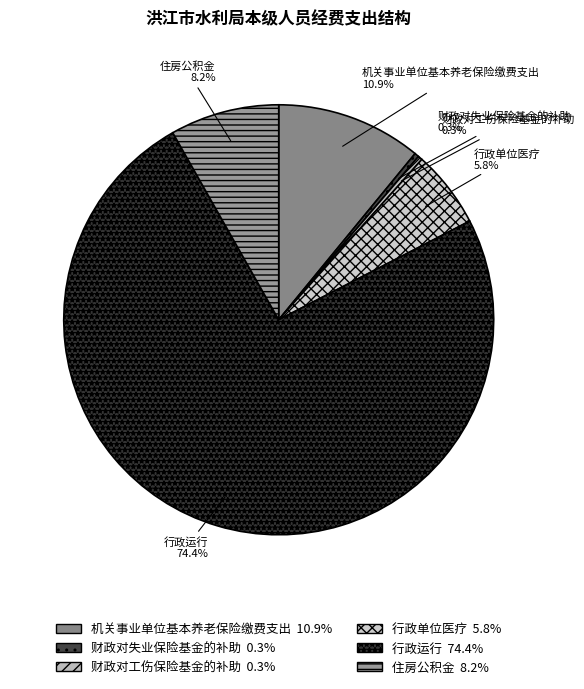

What is the largest slice in the pie chart?

行政运行